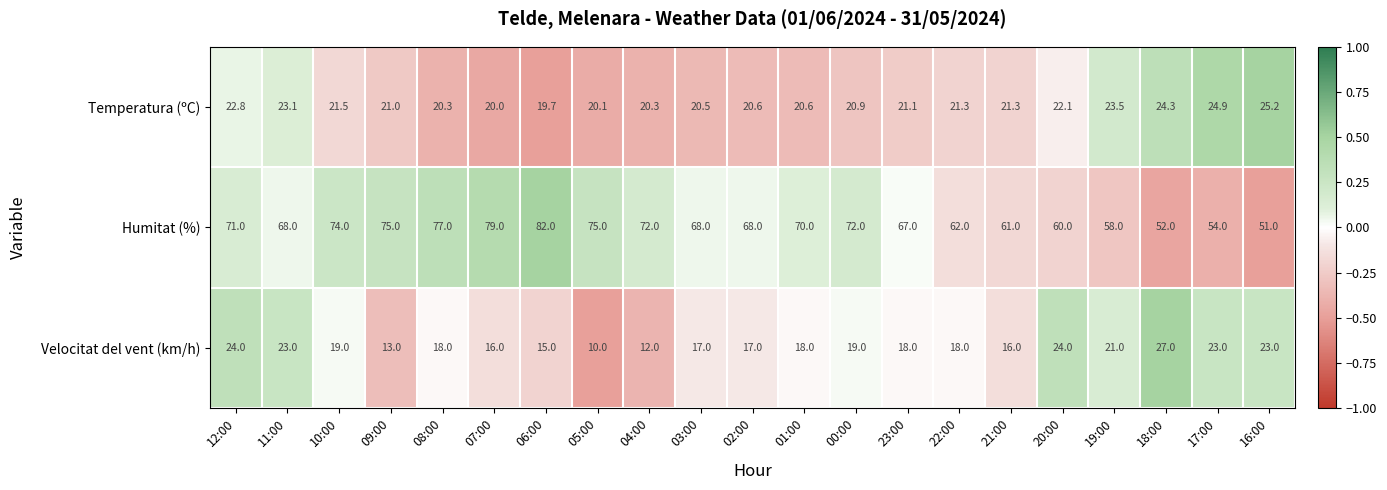

What is the maximum value shown in the chart?

82.0